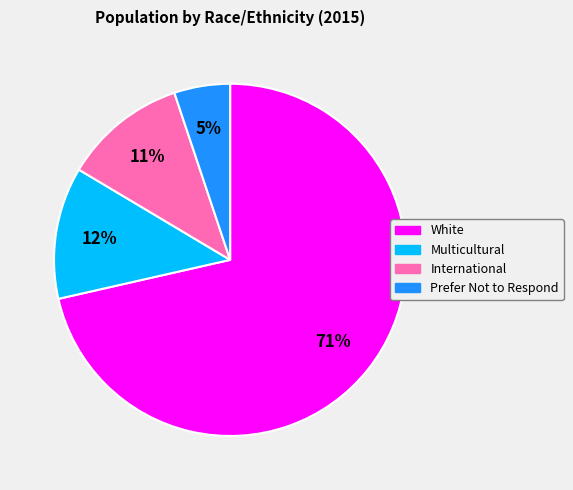

The Multicultural slice represents 12% of the pie. True or false?

True